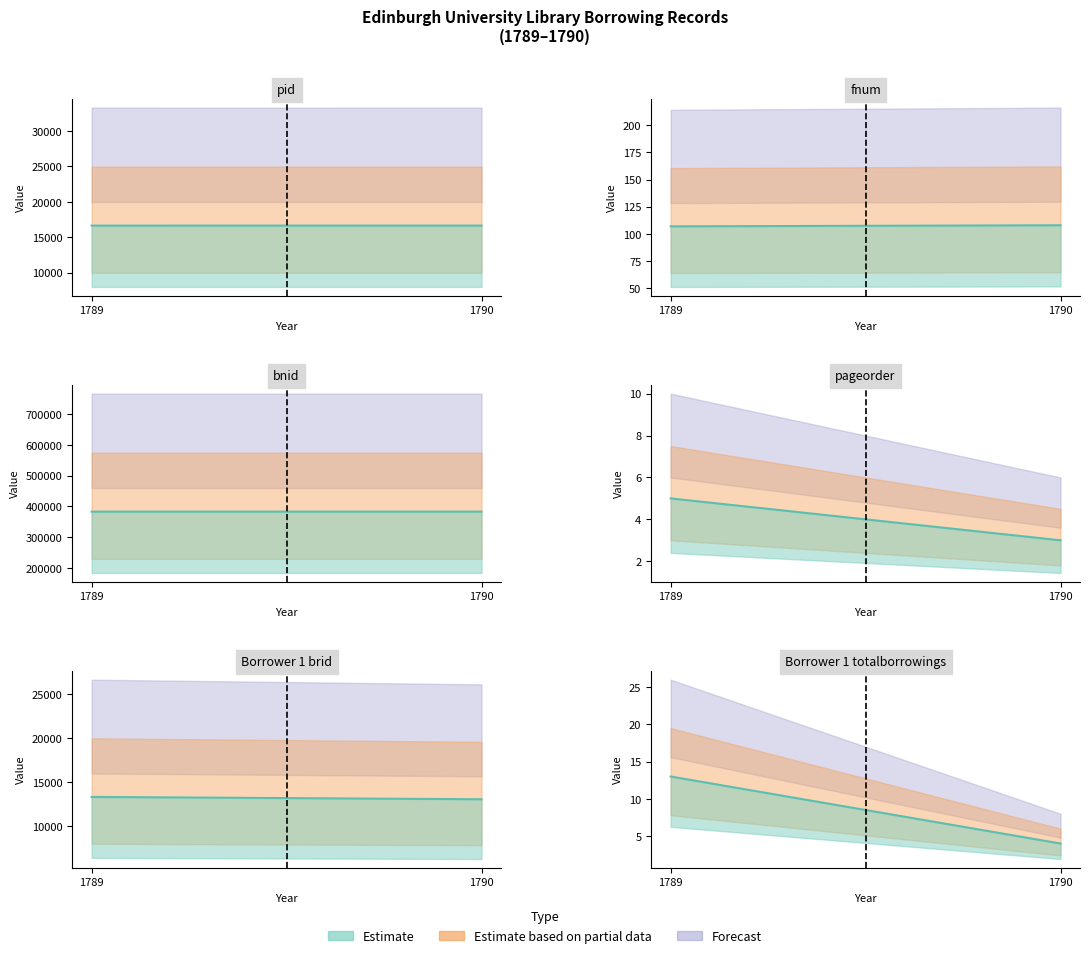

What is the value of the fnum point at the 2nd from the left?

108